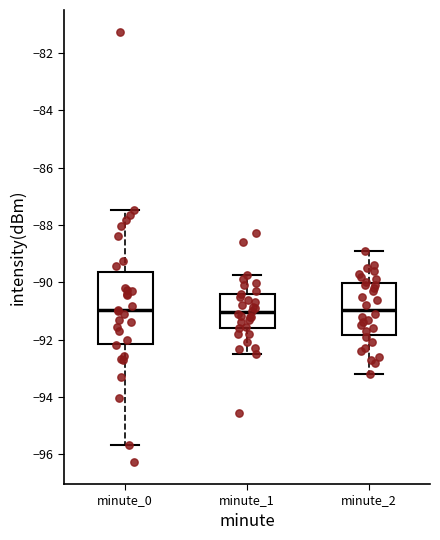

Reading left to right, read every box against the y-axis: the position of its median line, the range the box covers, and the ends of its whiskers. The values are not printed on the chart, so give them approximately, as read against the axis.

minute_0: median -91.0, box -92.2 to -89.6, whiskers -95.6 to -87.4
minute_1: median -91.0, box -91.6 to -90.4, whiskers -92.4 to -89.8
minute_2: median -91.0, box -91.8 to -90.0, whiskers -93.2 to -88.8